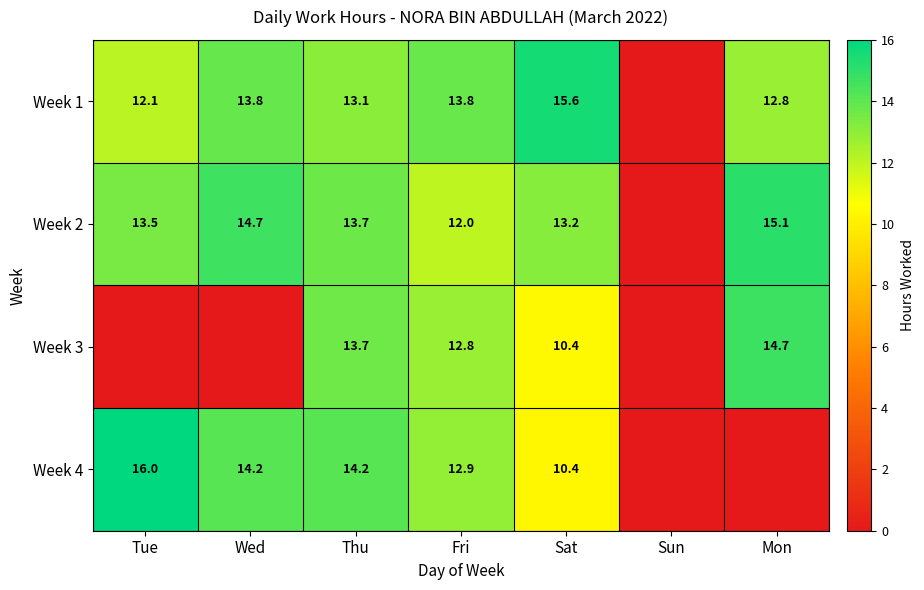

What is the sum of the Week 3 values at Sat and Thu?

24.1